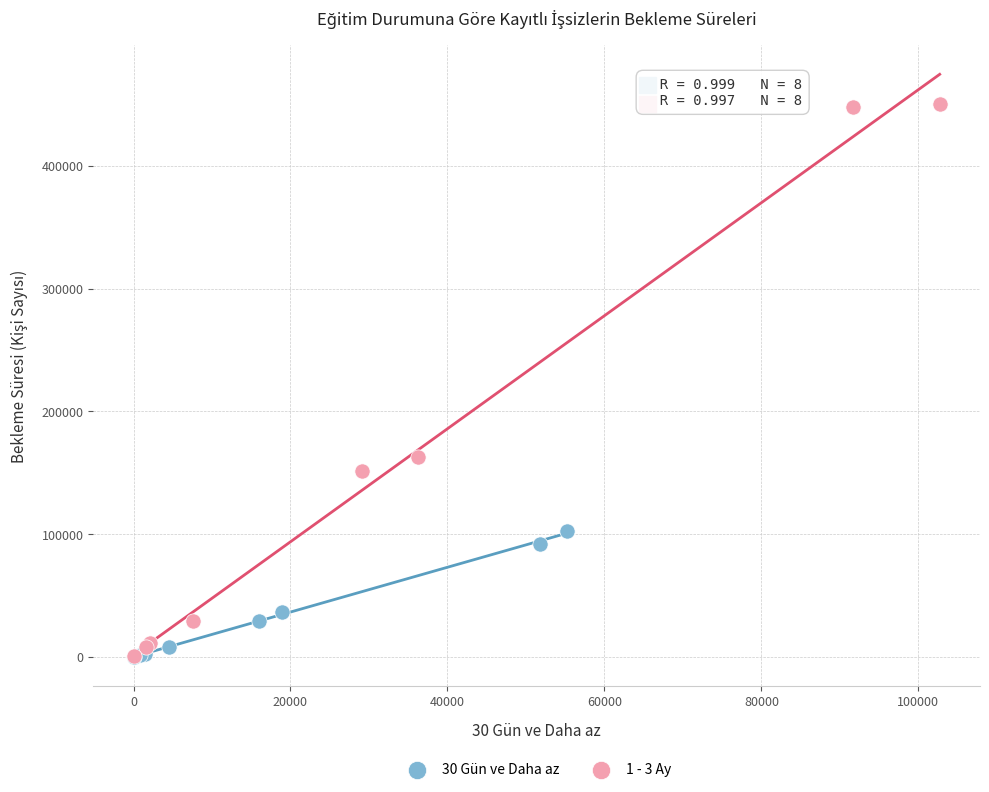

Which series contains the highest Y value?

1 - 3 Ay